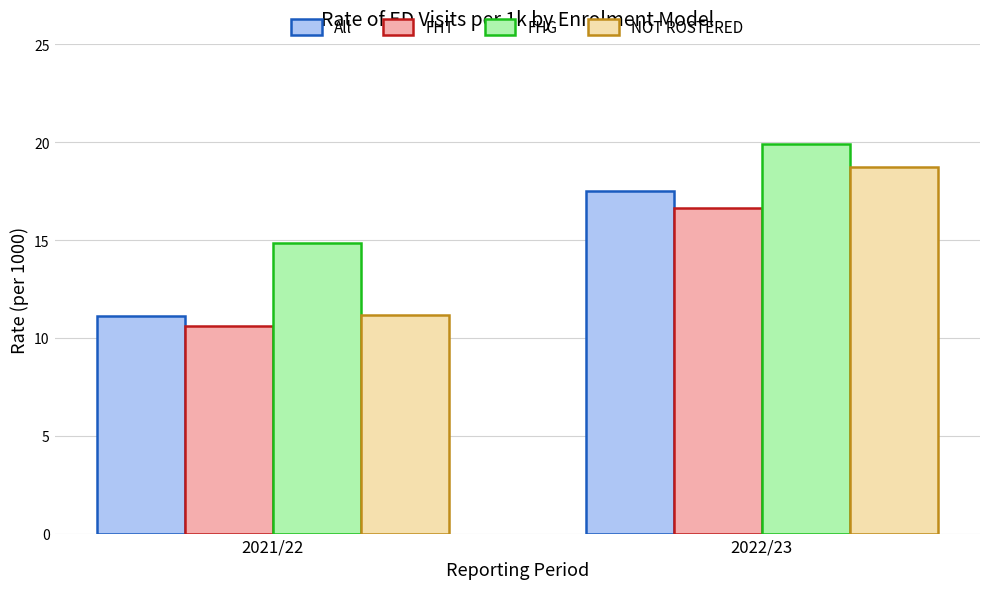

Reading right to left, extract all data points from this chart.

All: 2022/23=17.5	2021/22=11.1
FHT: 2022/23=16.6	2021/22=10.6
FHG: 2022/23=19.9	2021/22=14.9
NOT ROSTERED: 2022/23=18.7	2021/22=11.2